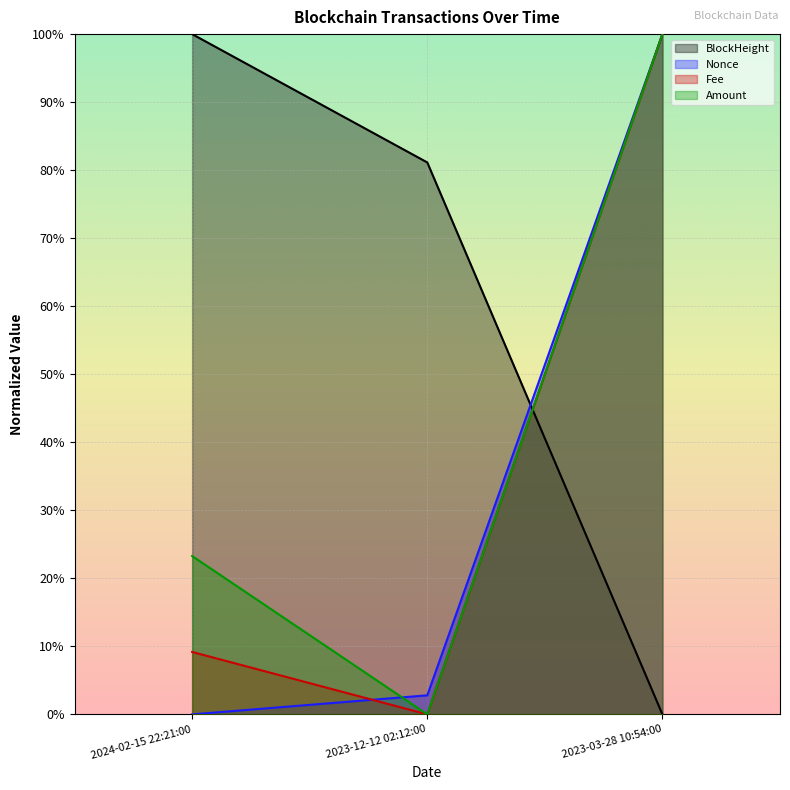

What is the sum of the Amount values at 2023-03-28 10:54:00 and 2024-02-15 22:21:00?

1.2